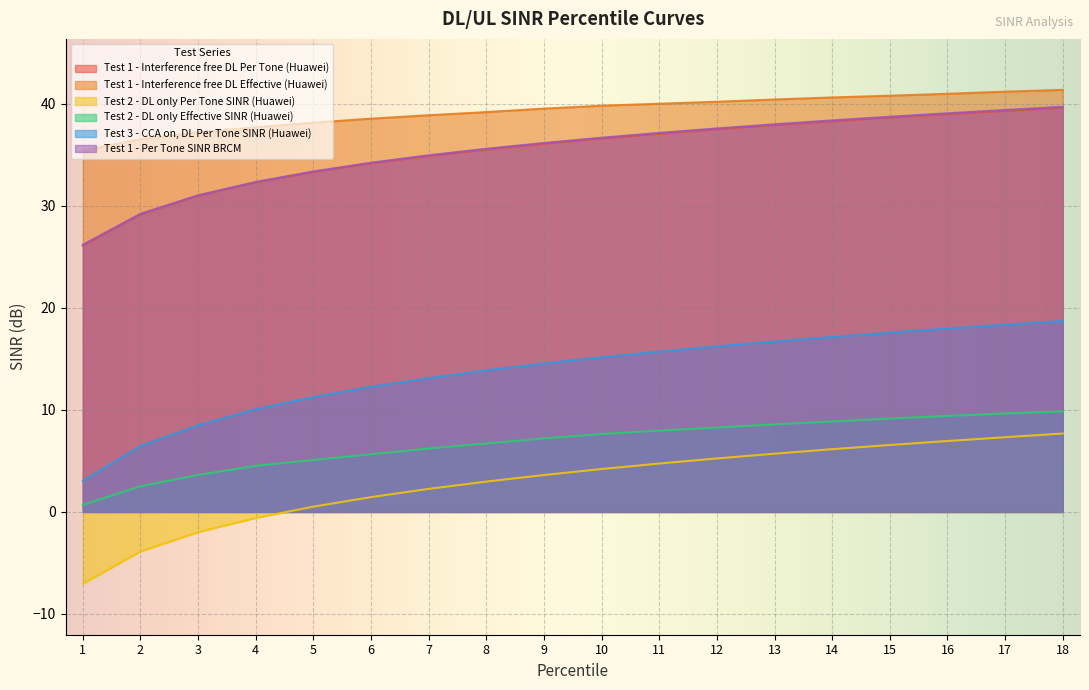

What is the maximum value shown in the chart?

41.4